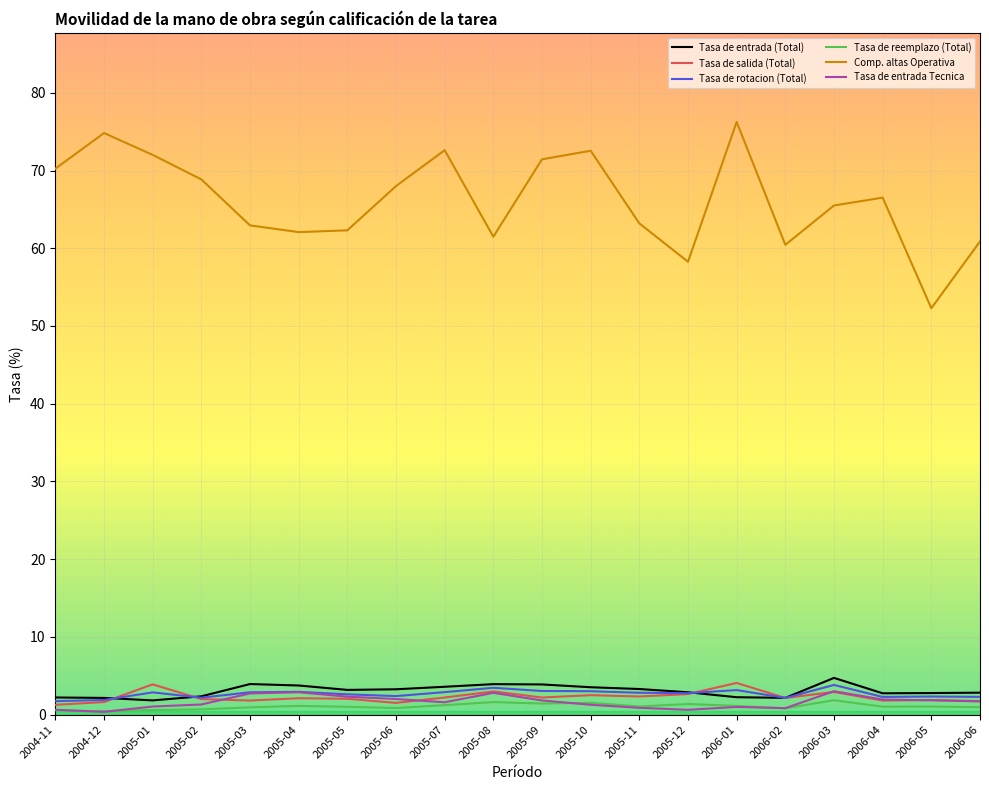

What is the sum of all Tasa de entrada (Total) values?

61.3